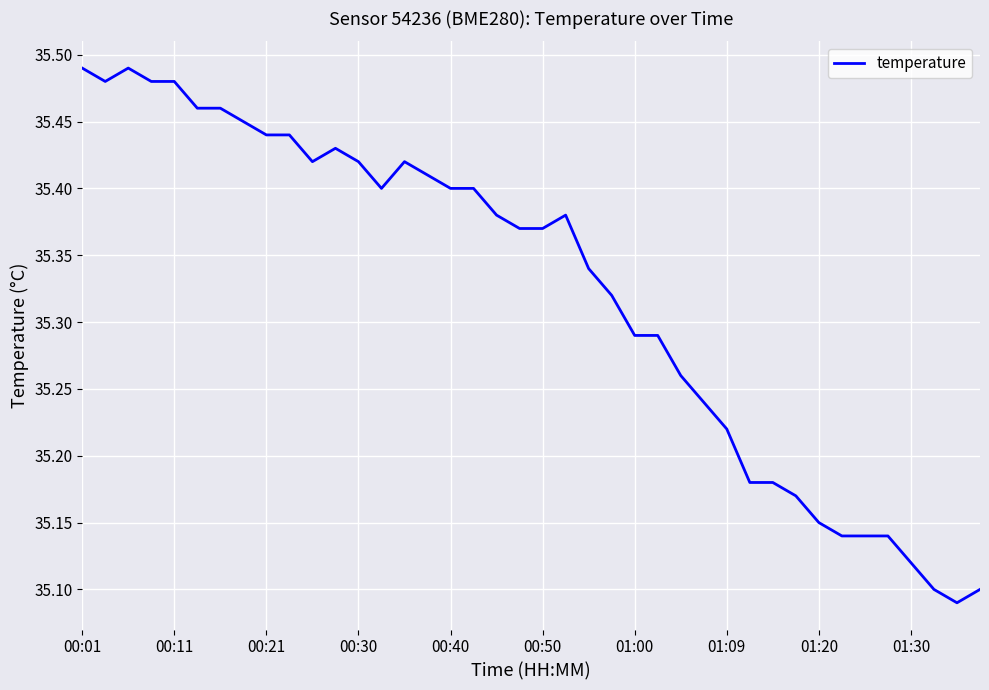

What is the difference between the maximum and minimum values?

0.4